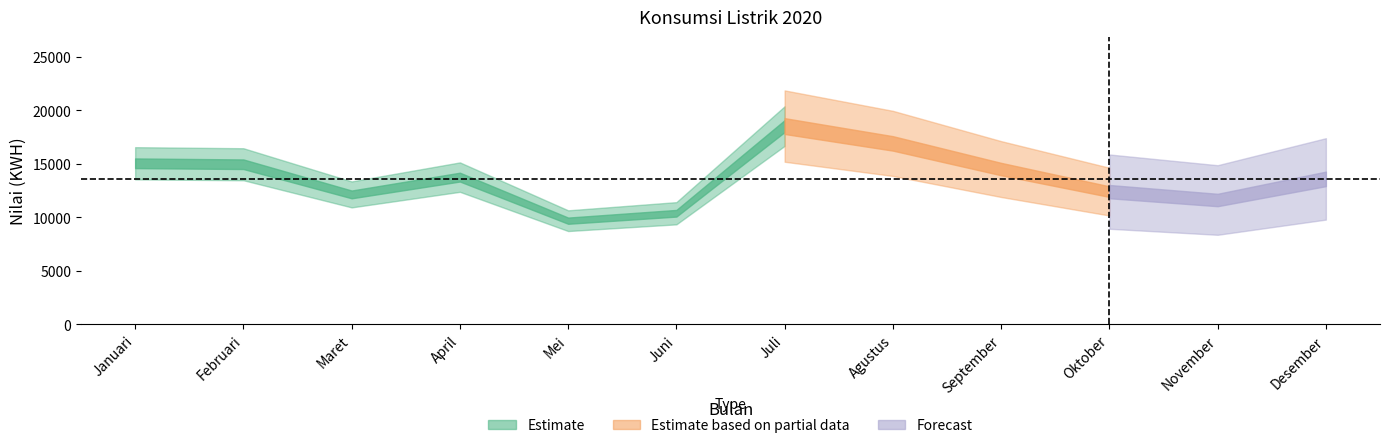

The chart shows a value of 17357 at Maret. True or false?

False